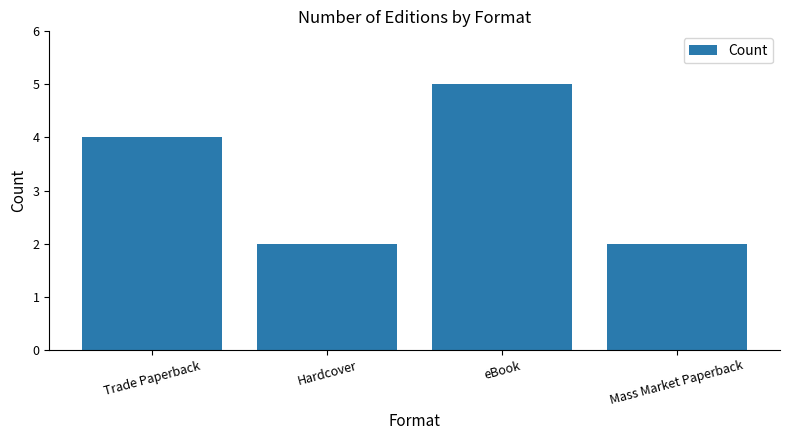

At which category does the chart reach its peak across all series?

eBook